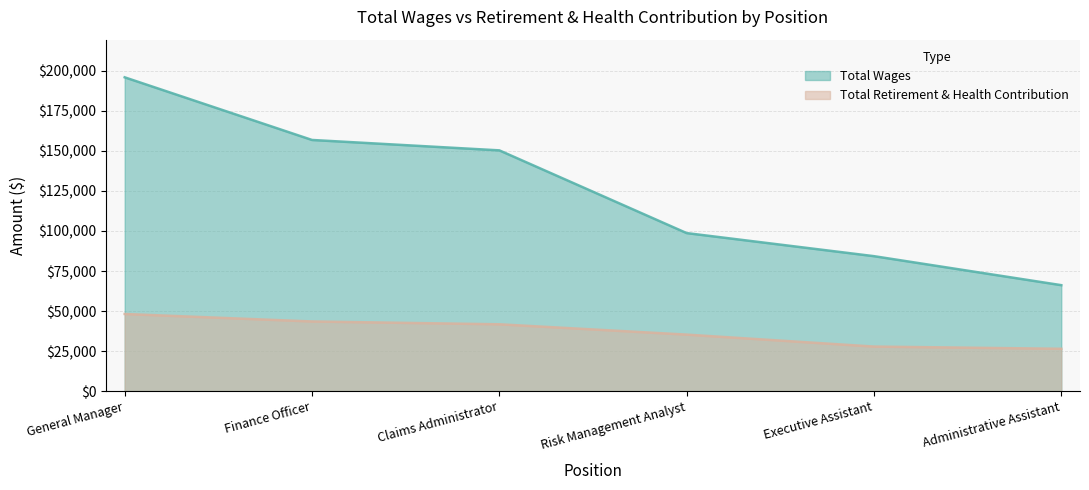

What position from the right is Executive Assistant?

2